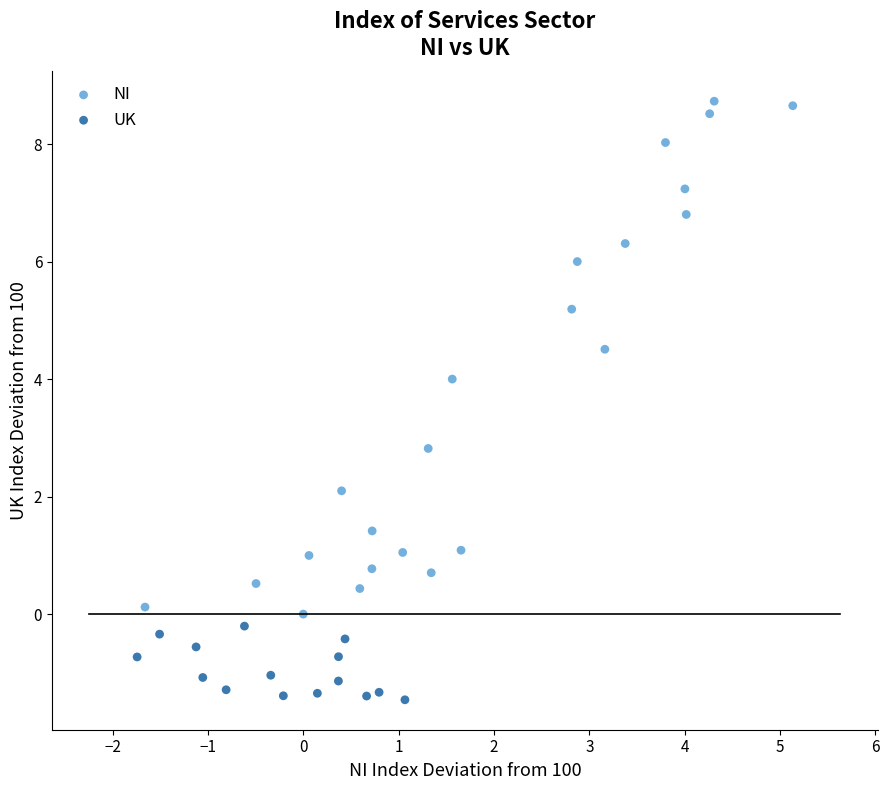

Which series has the largest Y range (max minus min)?

NI